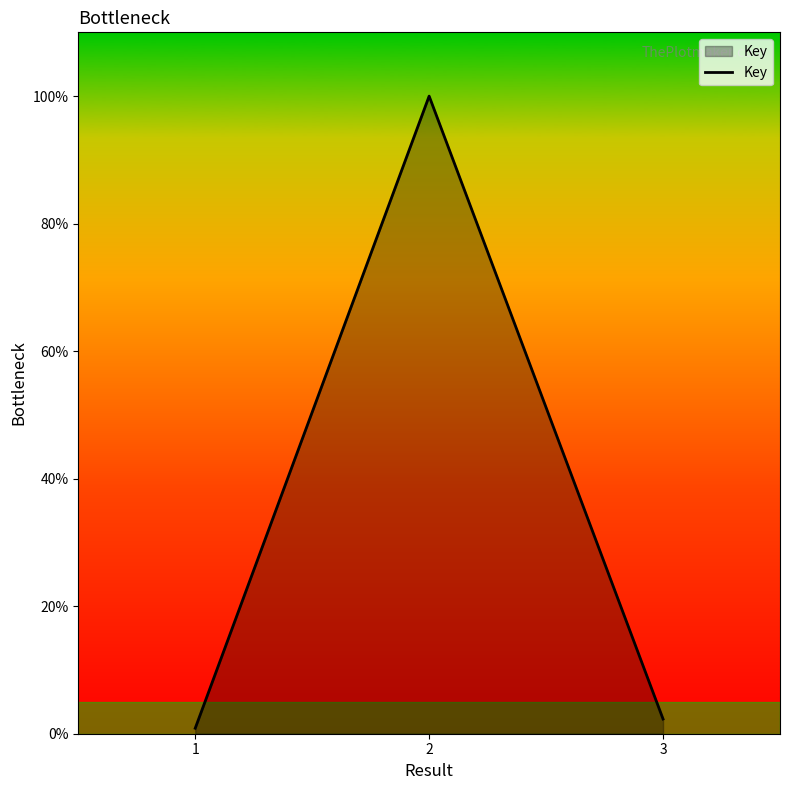

Rank the categories by value from lowest to highest.

1, 3, 2